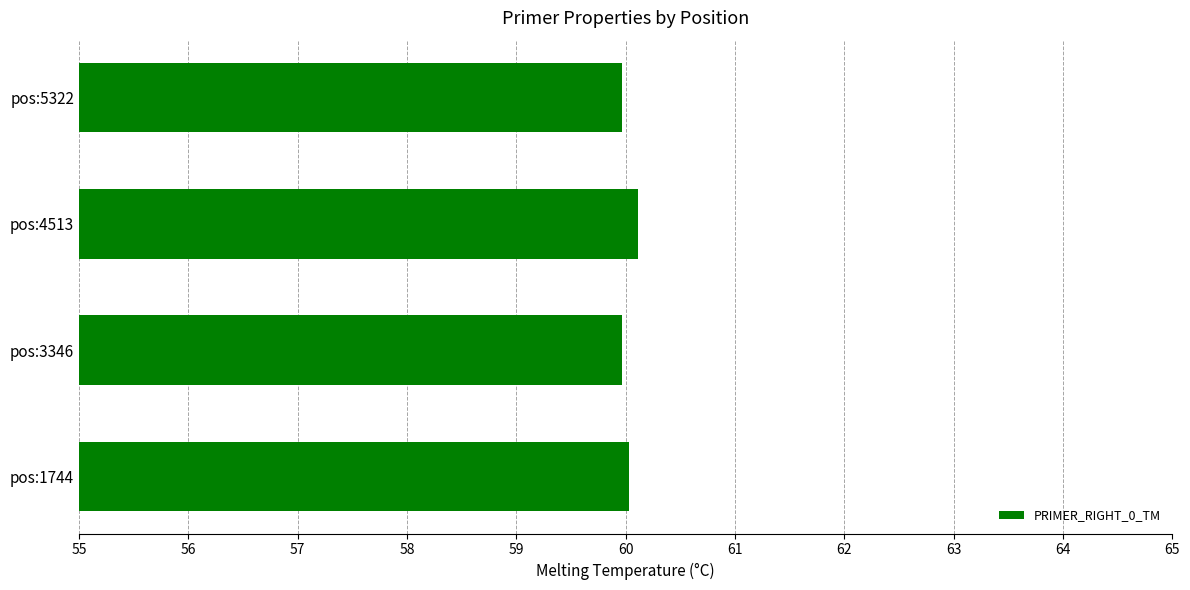

What is the maximum value shown in the chart?

60.1